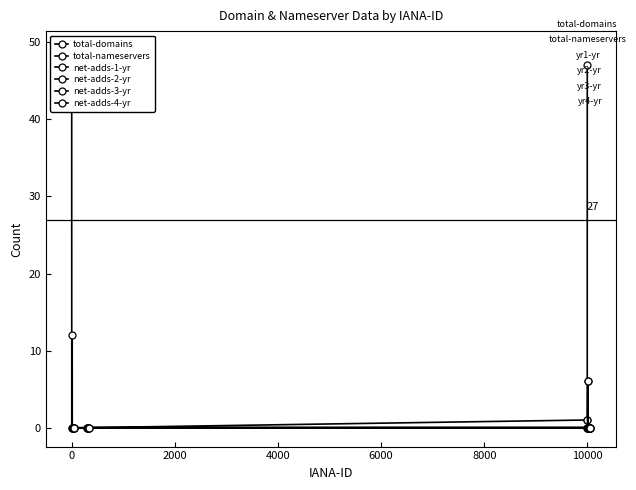

True or false: net-adds-3-yr and net-adds-2-yr cross at least once.

False